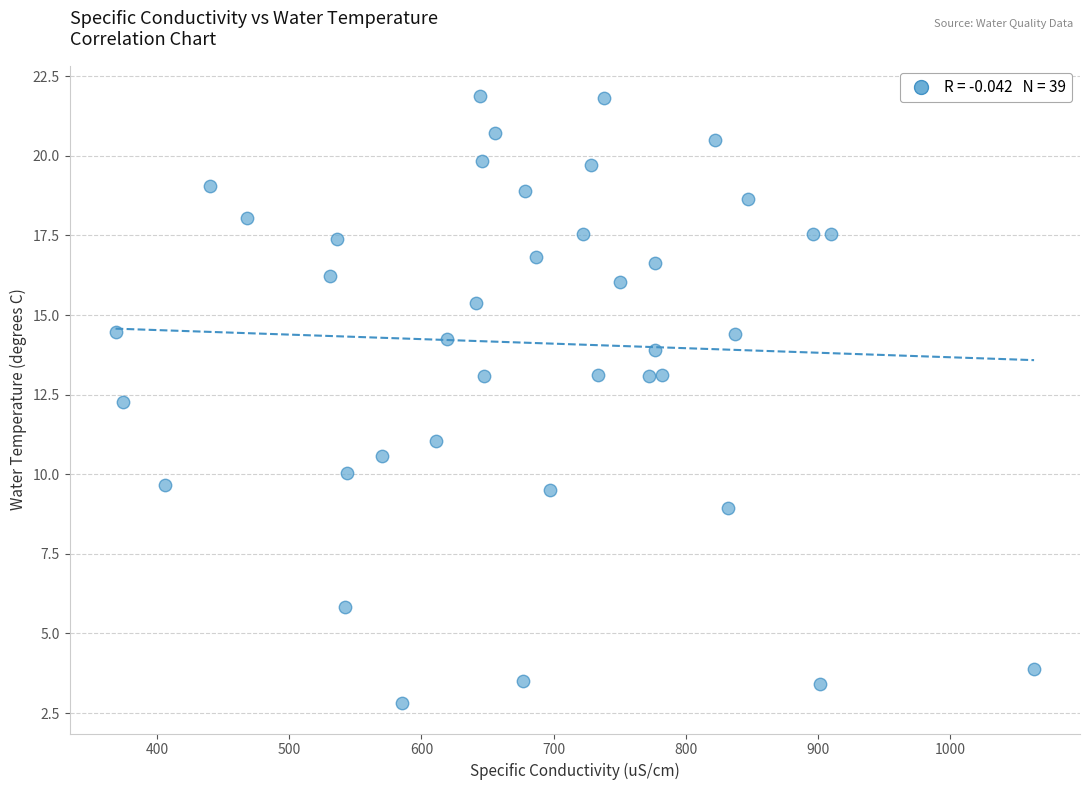

What Y value in the scatter plot is closest to 12?

12.3